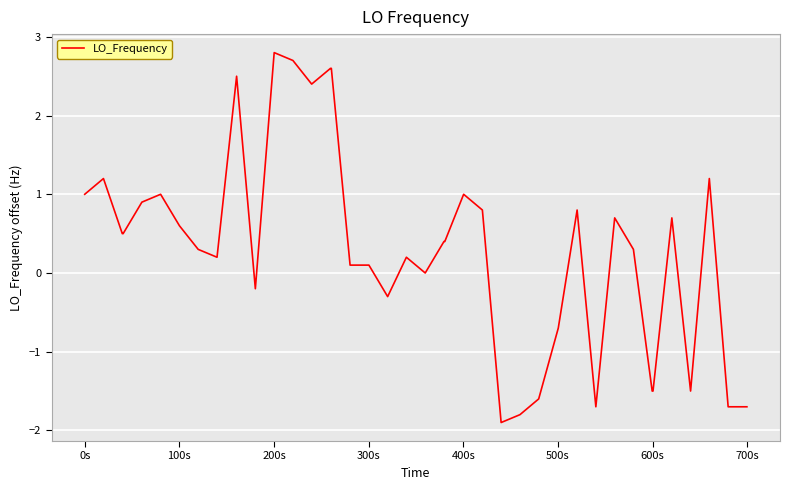

What is the maximum value shown in the chart?

2.8